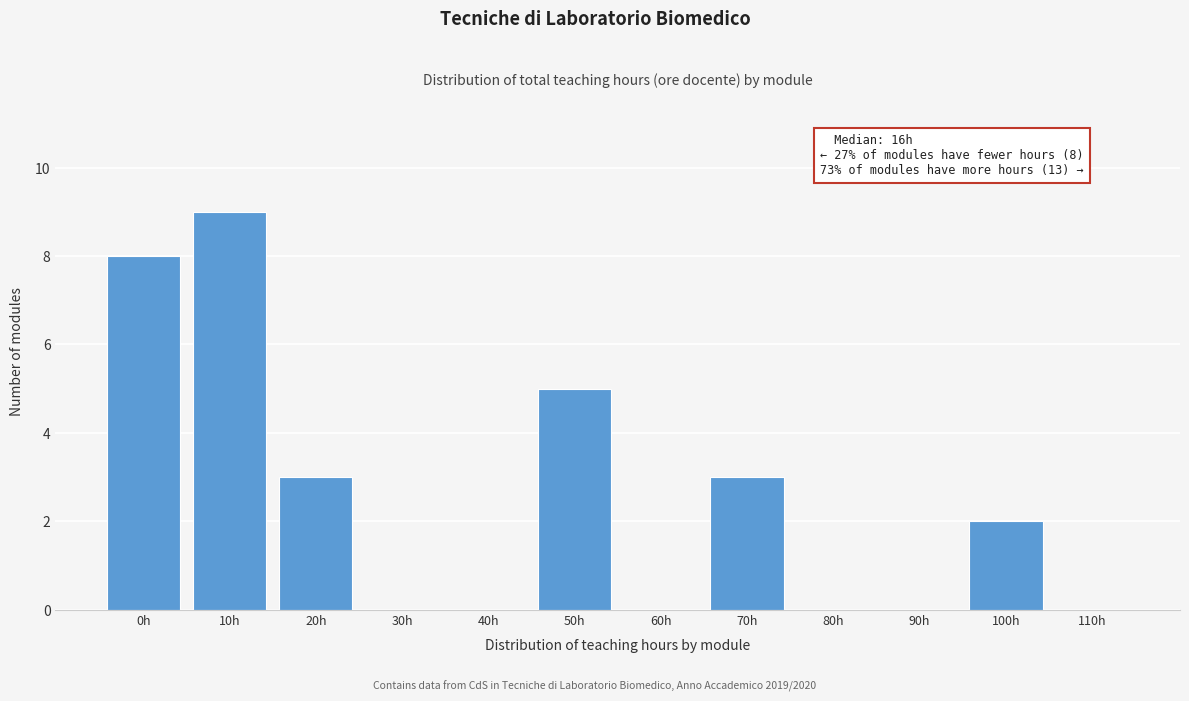

Reading right to left, list all the values displayed in this chart.

110h=0	100h=2	90h=0	80h=0	70h=3	60h=0	50h=5	40h=0	30h=0	20h=3	10h=9	0h=8